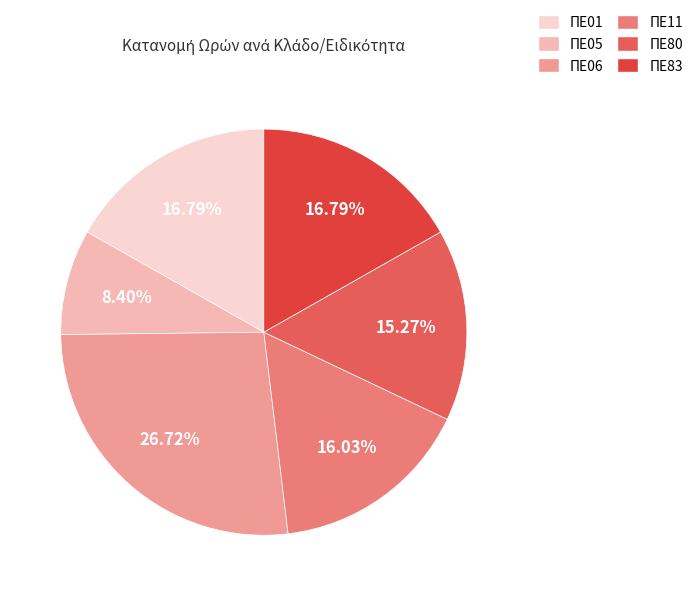

What percentage is the ΠΕ11 slice, to the nearest percent?

16%